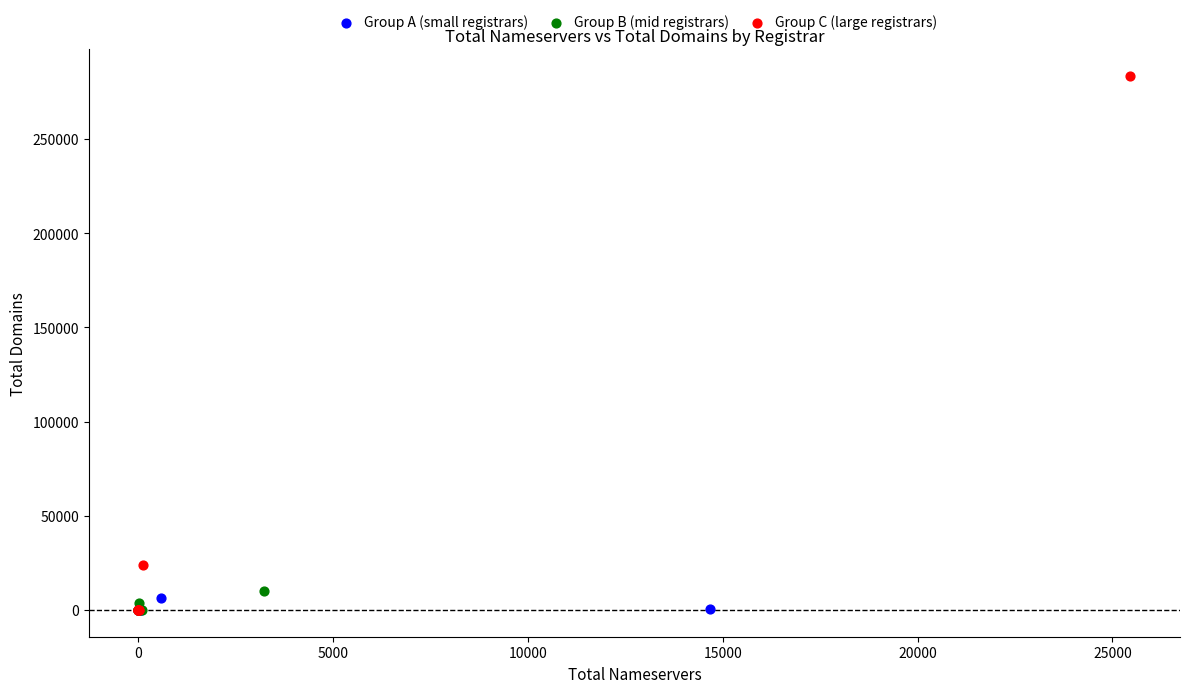

Which series has the widest spread of Y values?

Group C (large registrars)